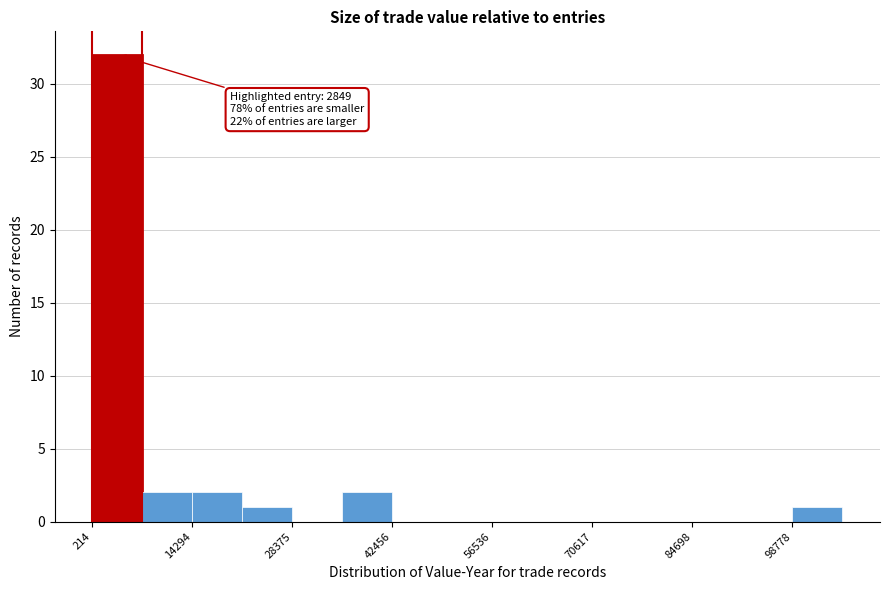

Read against the x-axis, roughly where is the centre of the tallest bar?

4000